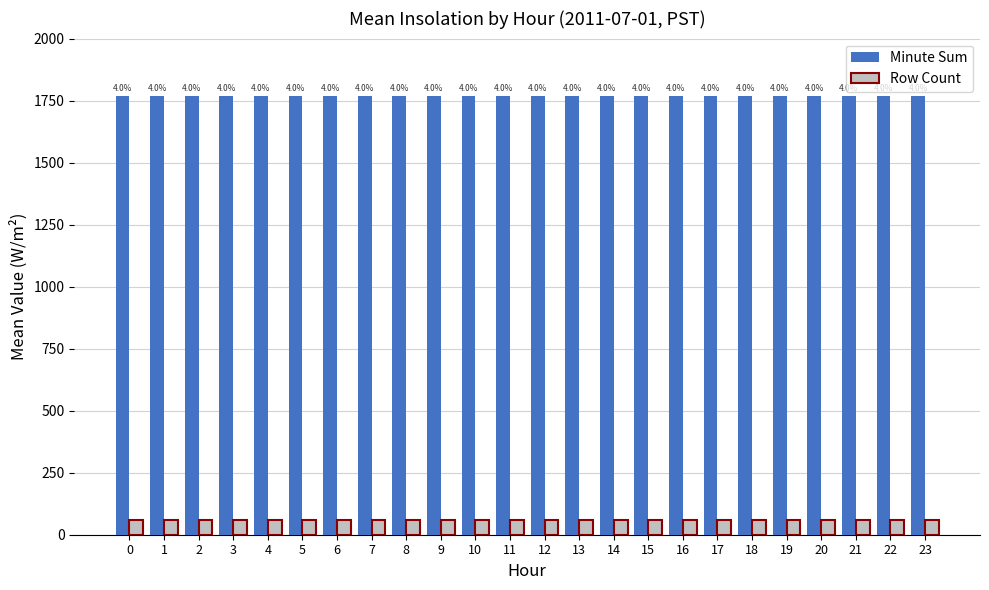

Rank the series by their average value, from lowest to highest.

Row Count, Minute Sum